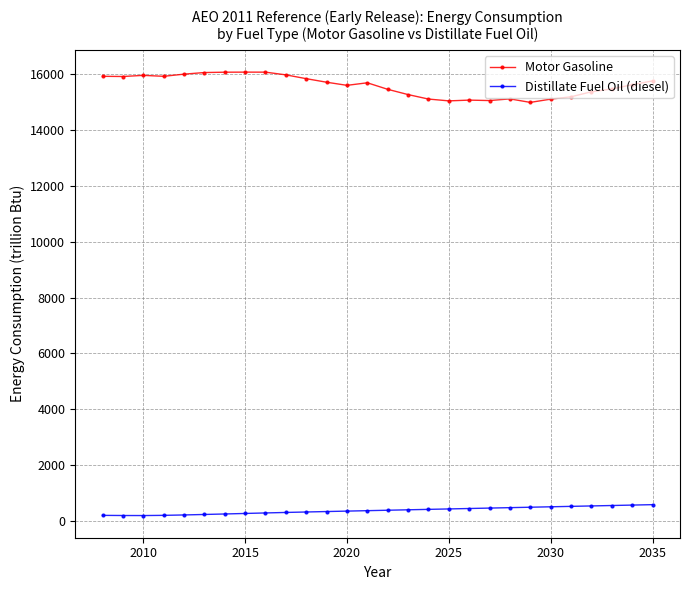

What is the highest value of the Distillate Fuel Oil (diesel) series?

591.3